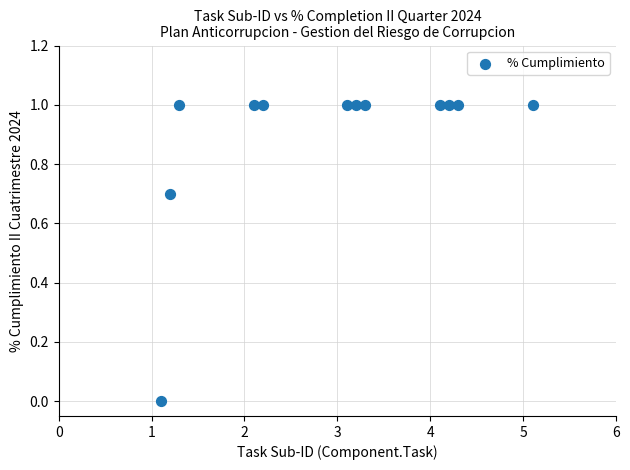

What is the average X value?

2.9